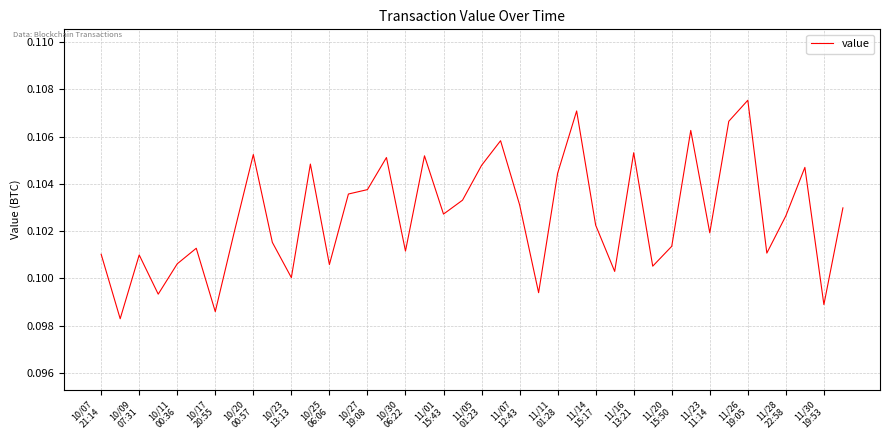

True or false: the data has more than 2 interior local peaks.

True